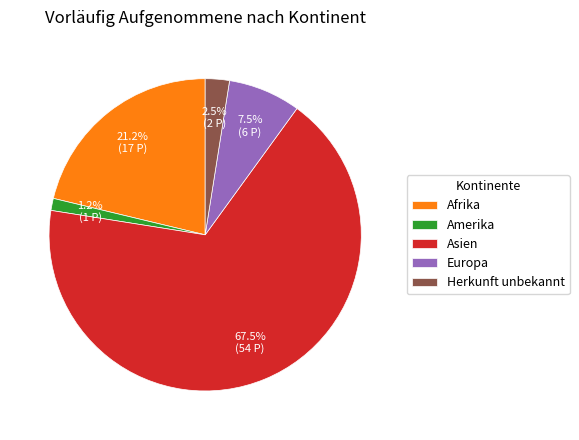

To the nearest percent, what percentage of the pie is Afrika?

21%